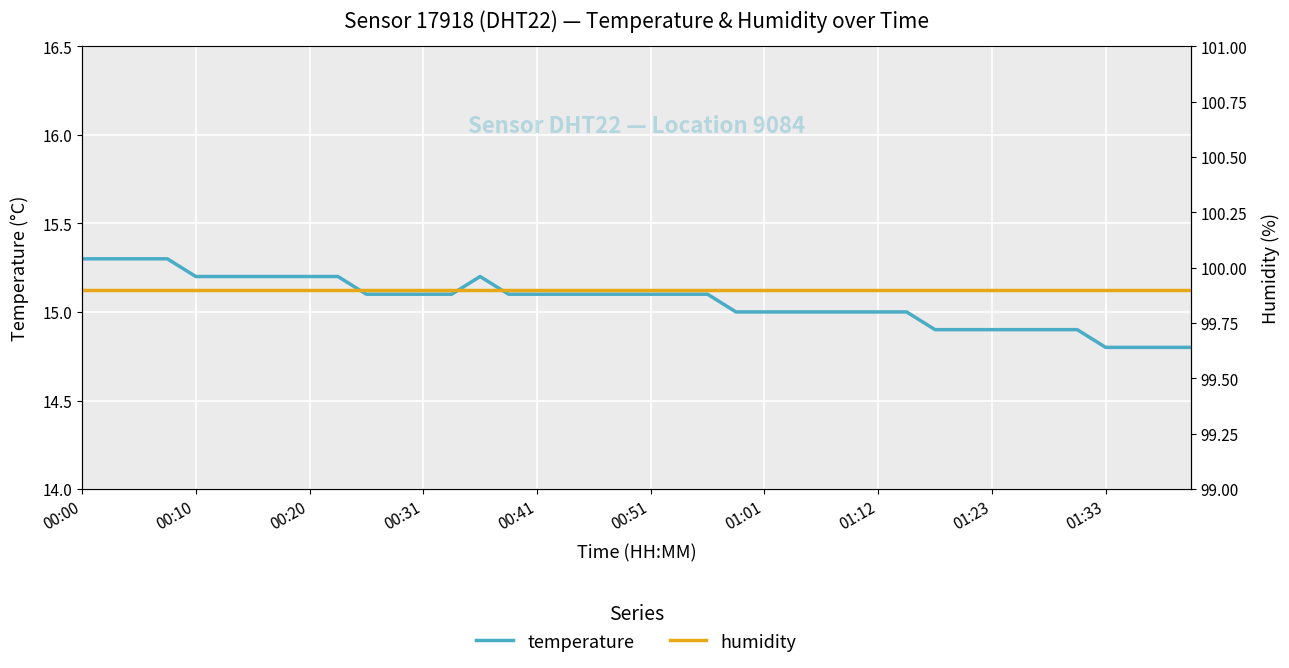

True or false: humidity has more than 1 interior local peaks.

False